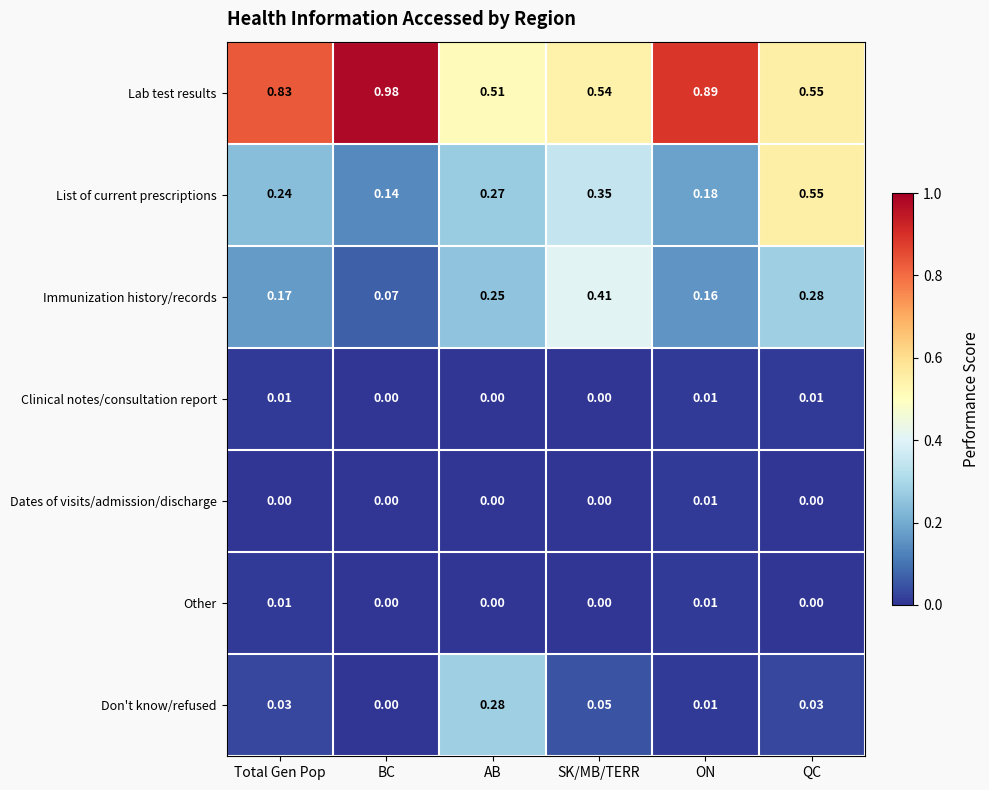

At which label is Immunization history/records closest to 0?

BC